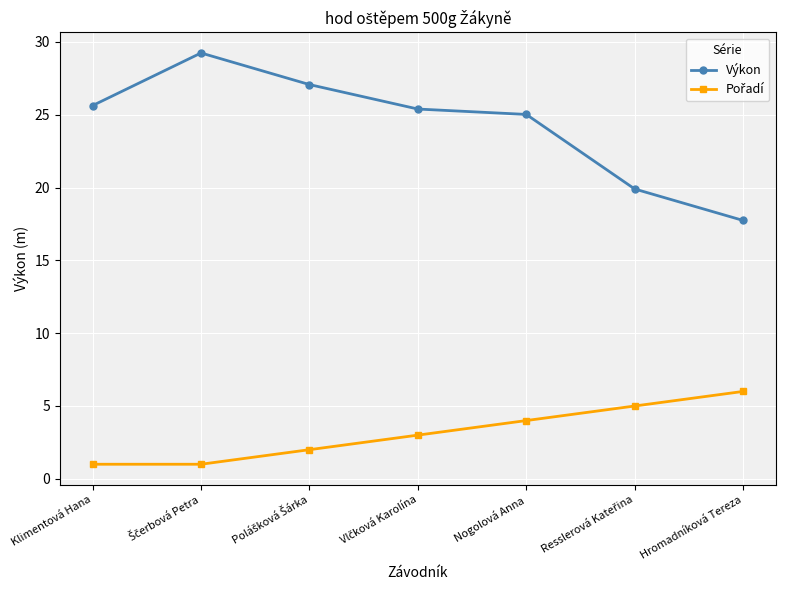

What is the highest value of the Výkon series?

29.2